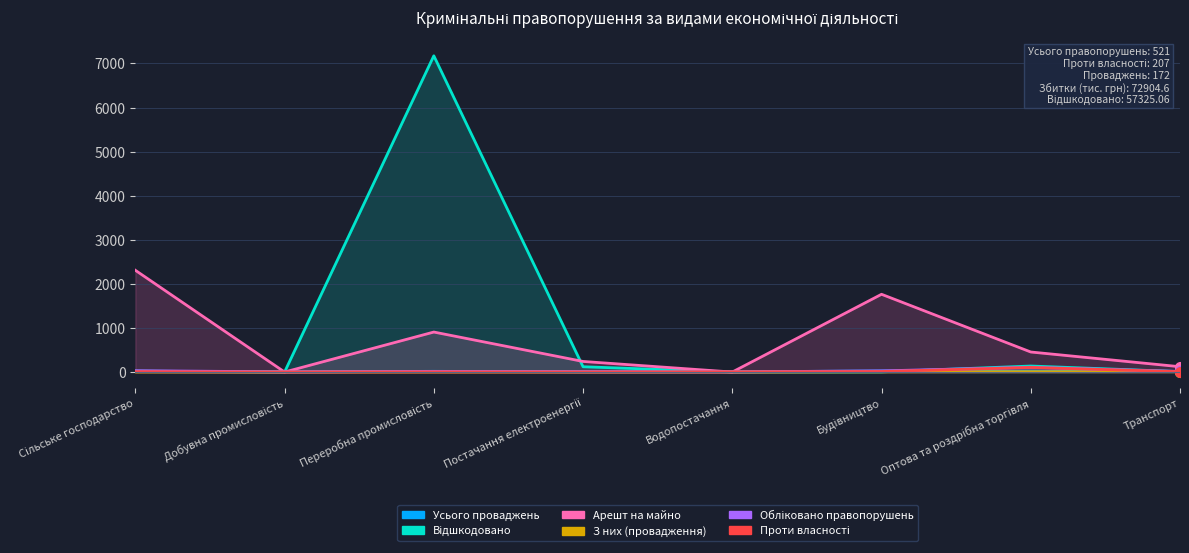

What is the difference between the Усього проваджень values at Постачання електроенергії and Водопостачання?

2.0